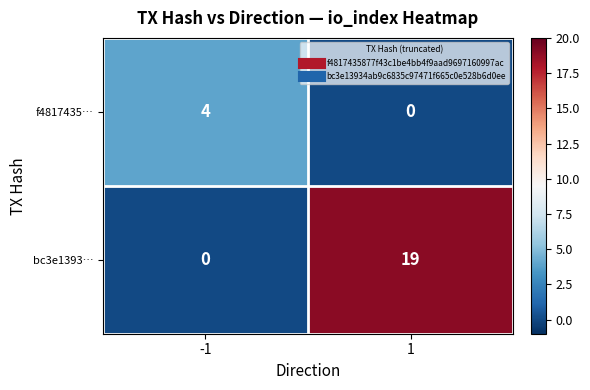

What is the sum of the f4817435… values at 1 and -1?

4